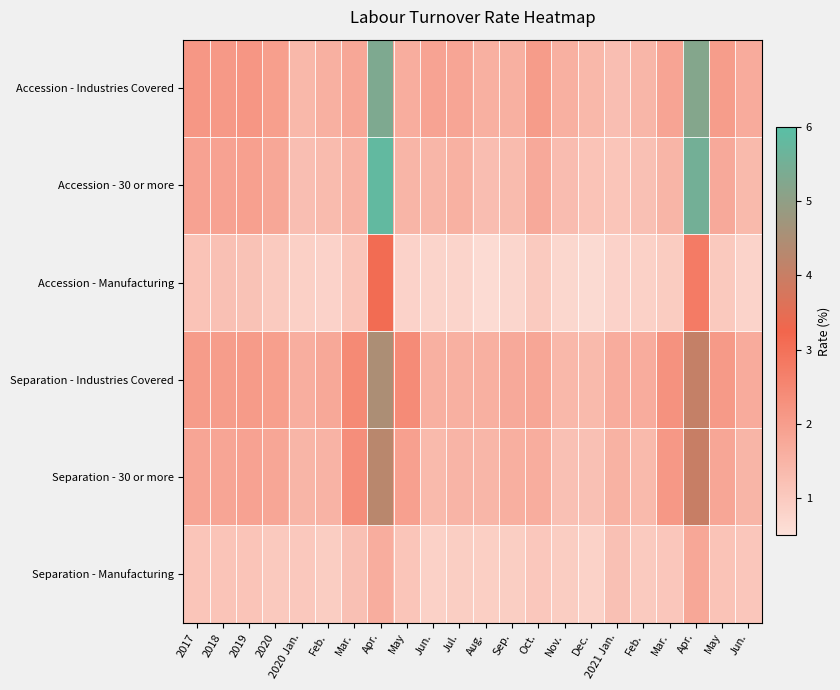

Between 2020 Jan. and Mar., which series saw the biggest shift?

Separation - 30 or more